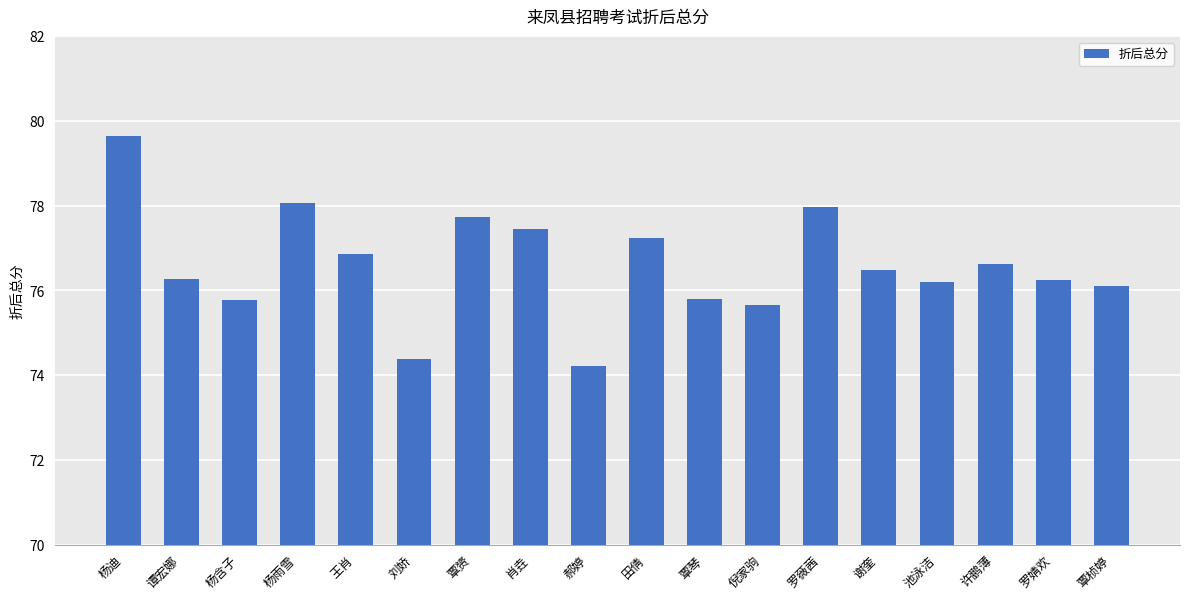

What value does the data have at 刘娇?

74.4